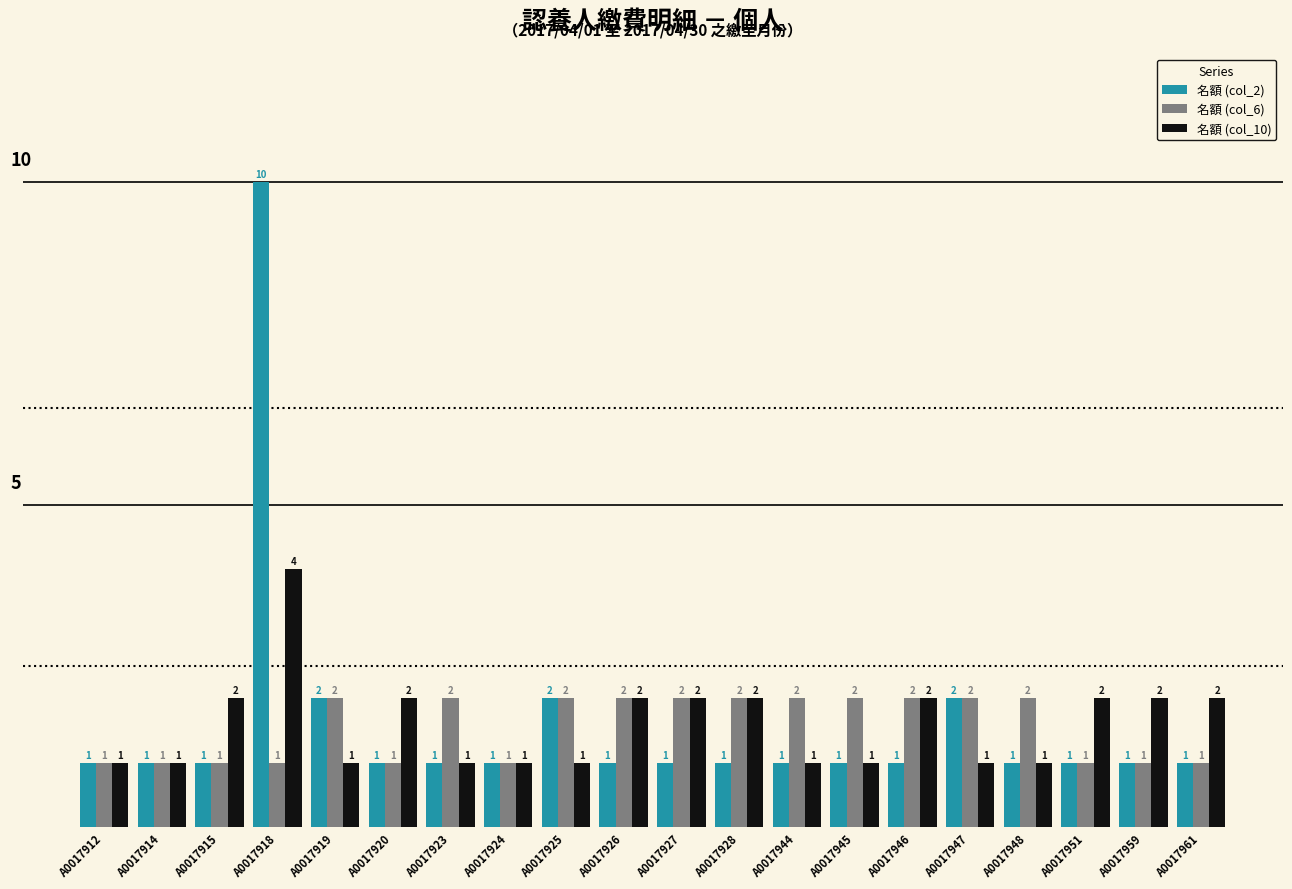

How many groups of bars are there?

20